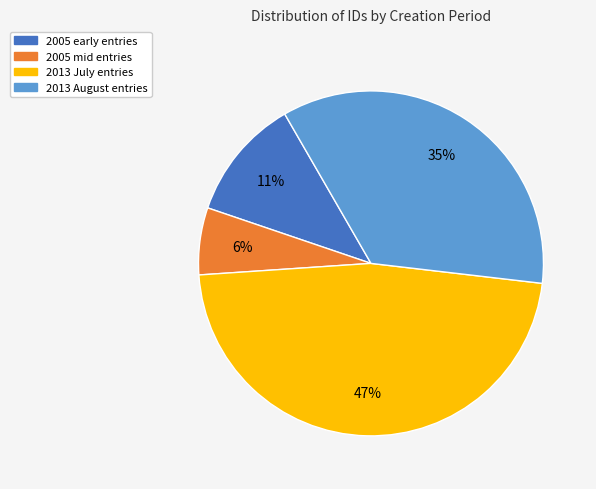

To the nearest percent, what is the difference between the largest and smallest slice percentages?

41%